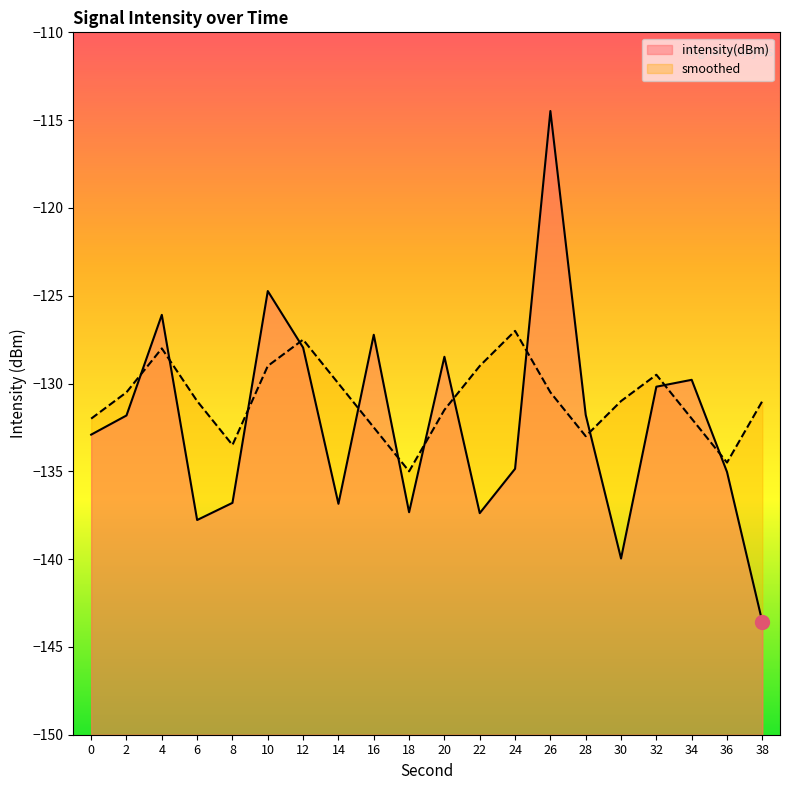

Reading right to left, extract all data points from this chart.

intensity(dBm): 38=-143.6	36=-135.0	34=-129.8	32=-130.2	30=-140.0	28=-131.8	26=-114.5	24=-134.9	22=-137.4	20=-128.5	18=-137.3	16=-127.2	14=-136.8	12=-128.0	10=-124.7	8=-136.8	6=-137.8	4=-126.1	2=-131.8	0=-132.9
smoothed: 38=-131.0	36=-134.5	34=-132.0	32=-129.5	30=-131.0	28=-133.0	26=-130.5	24=-127.0	22=-129.0	20=-131.5	18=-135.0	16=-132.5	14=-130.0	12=-127.5	10=-129.0	8=-133.5	6=-131.0	4=-128.0	2=-130.5	0=-132.0